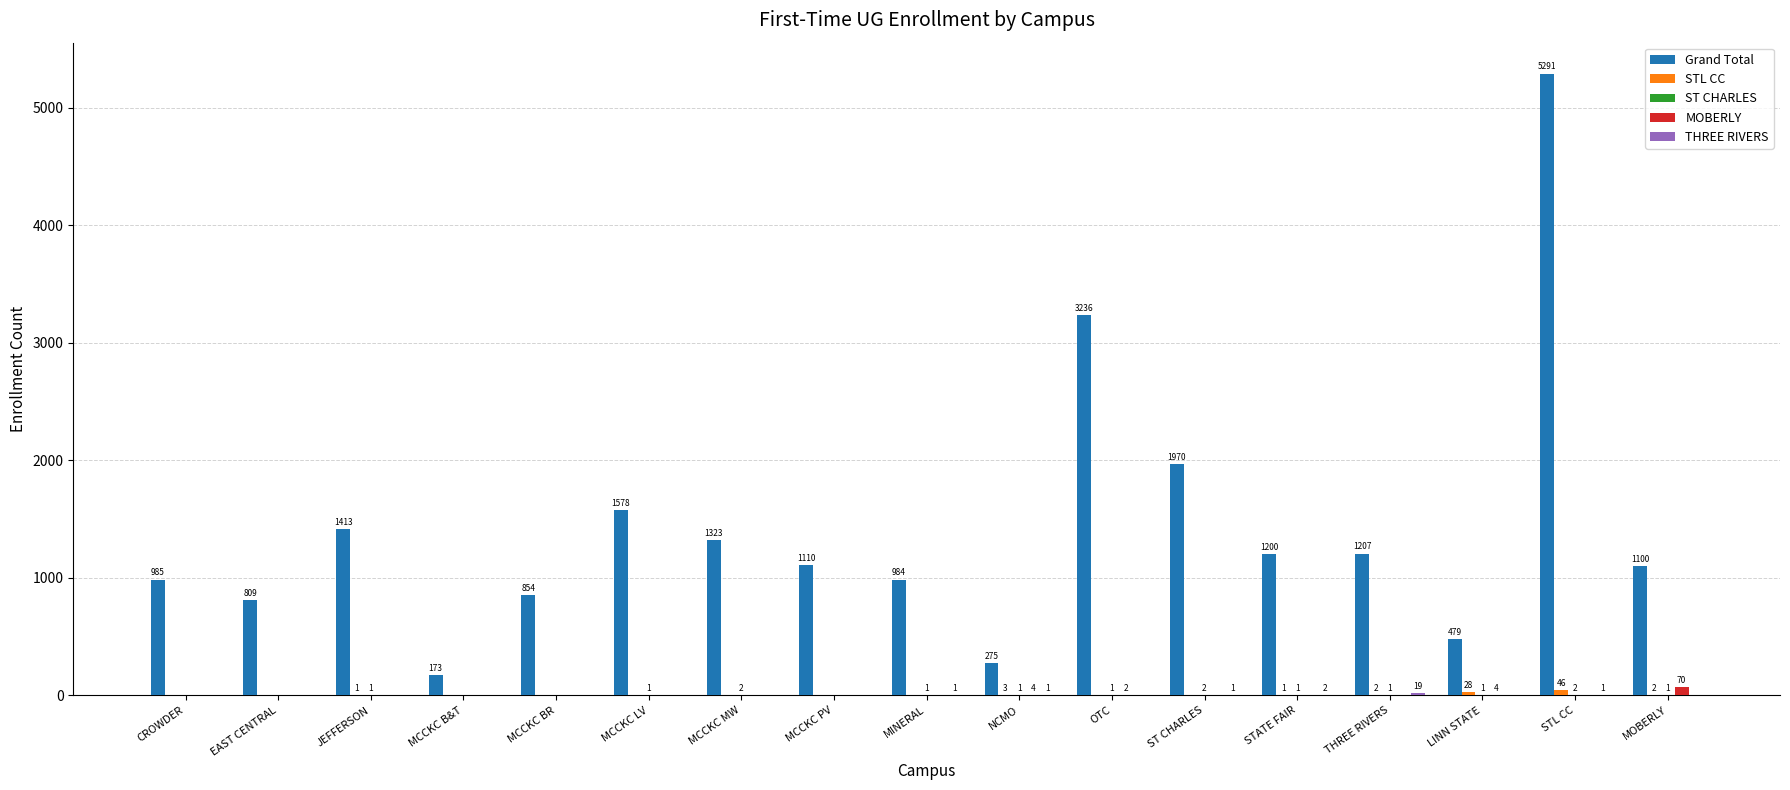

Count the number of data series in this chart.

5